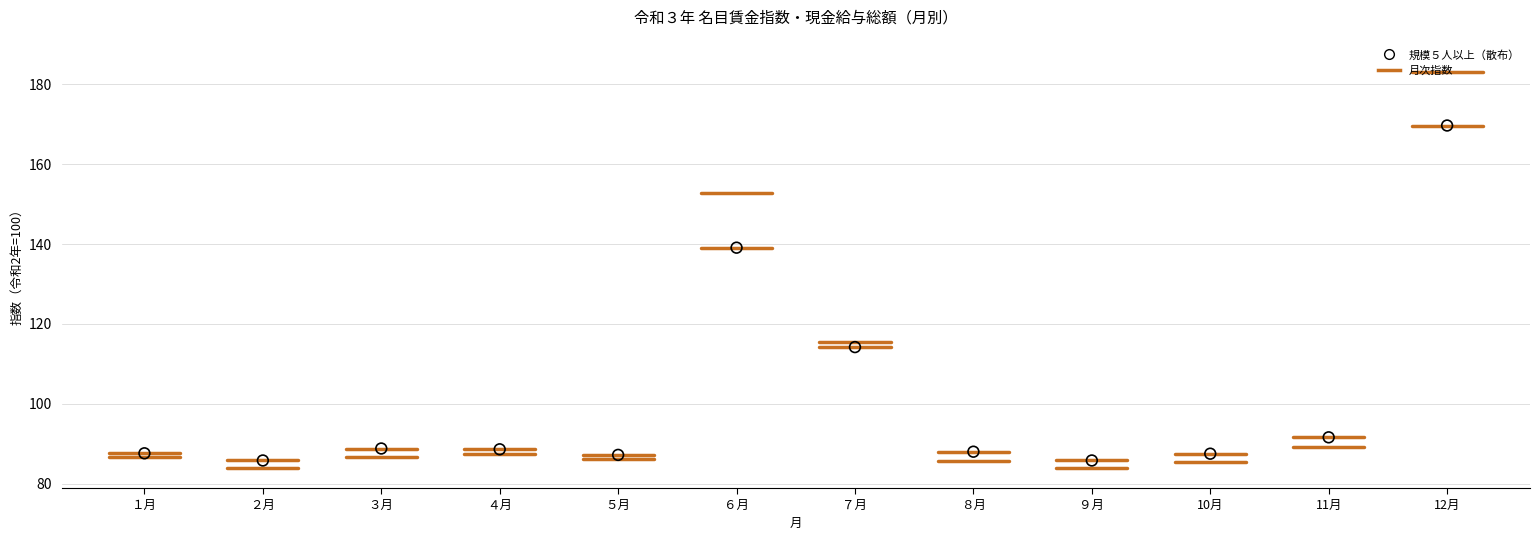

What is the range of Y values (max minus min)?

83.9